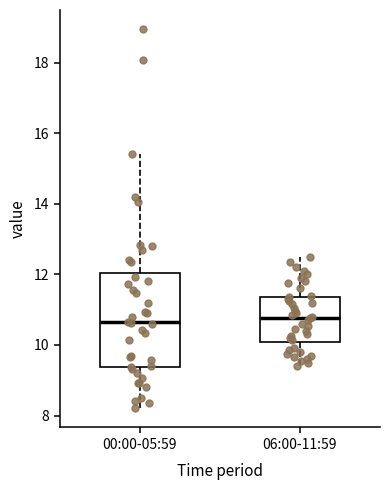

Where is the lower edge of the box for 06:00-11:59 on the y-axis? The values are not printed on the chart, so give them approximately, as read against the axis.

10.0